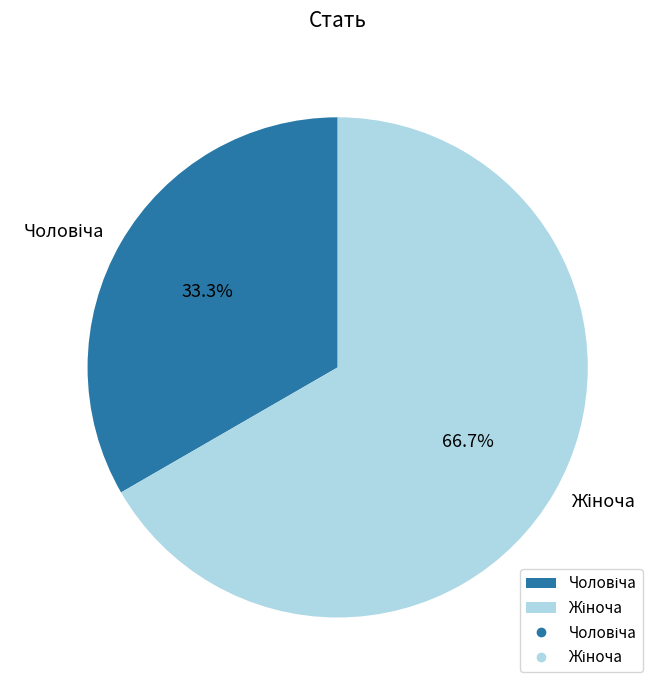

Does any single category account for the majority?

Yes